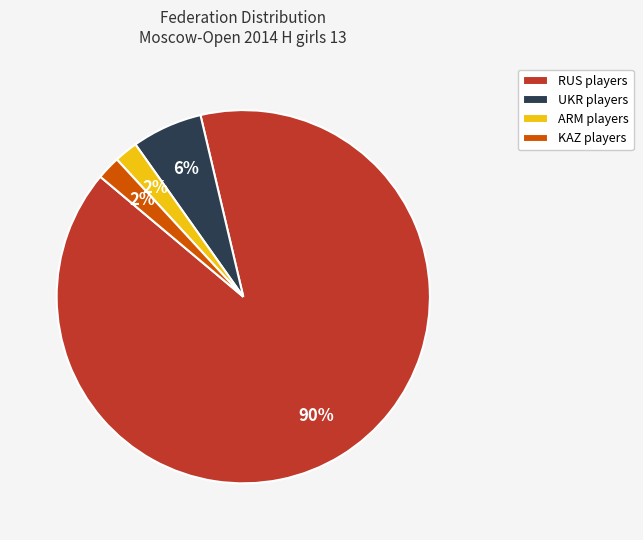

Is it true that UKR is 17% of the pie?

False